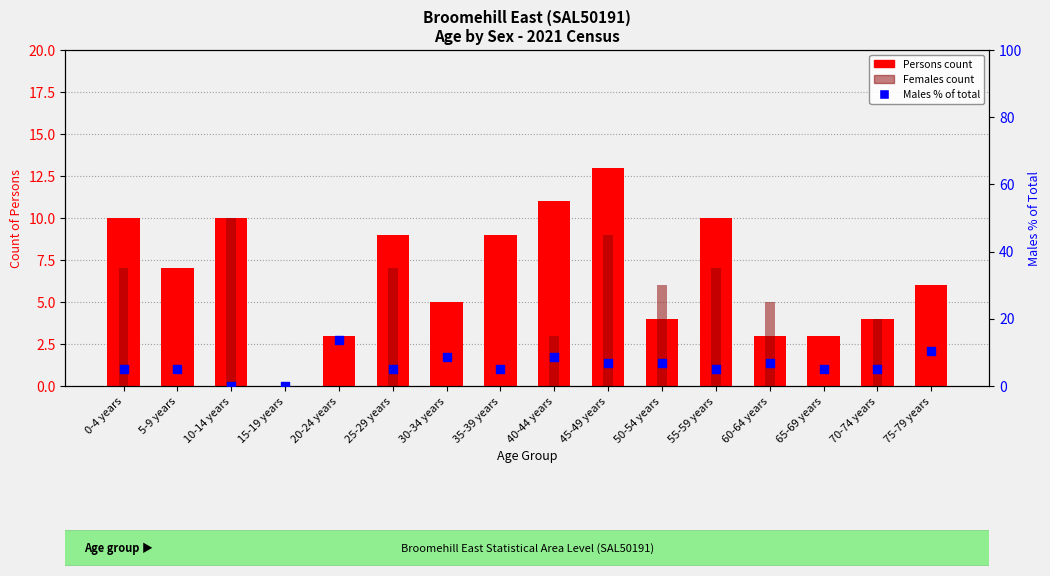

Which series has the widest spread of Y values?

Males % of total